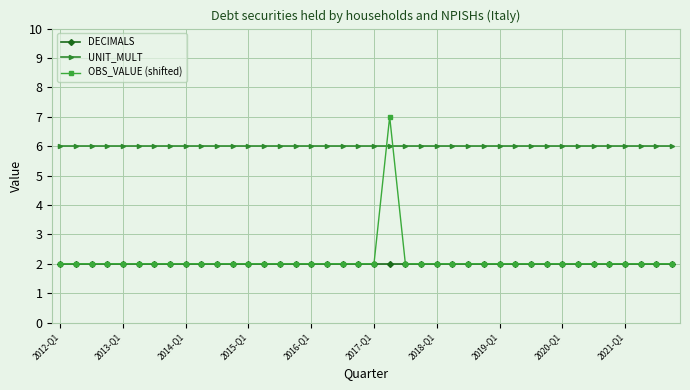

Rank the series by their maximum value, from highest to lowest.

OBS_VALUE (shifted), UNIT_MULT, DECIMALS